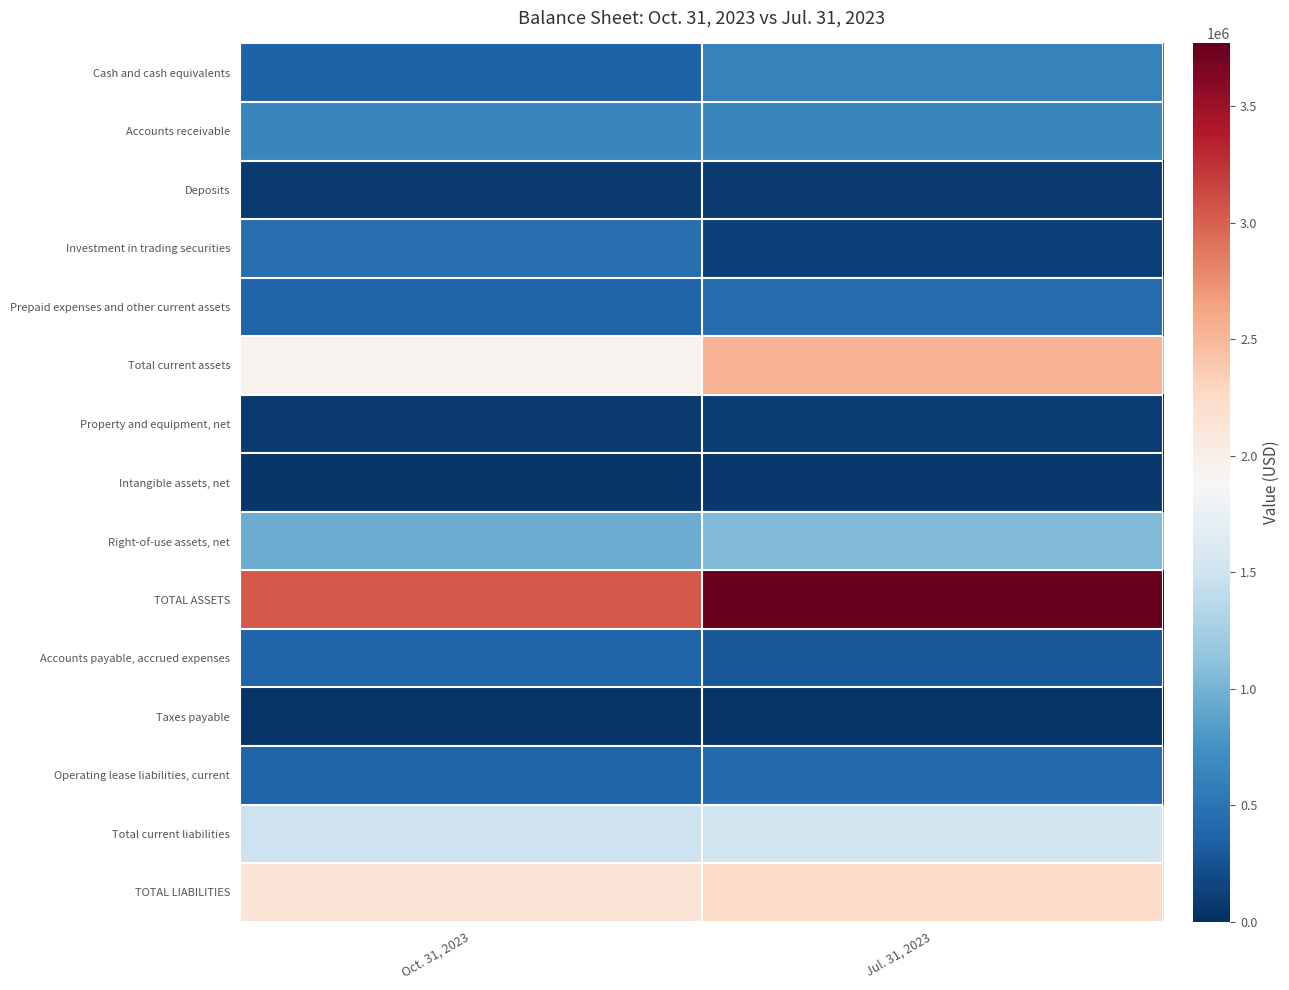

How many data points does each series have?

2